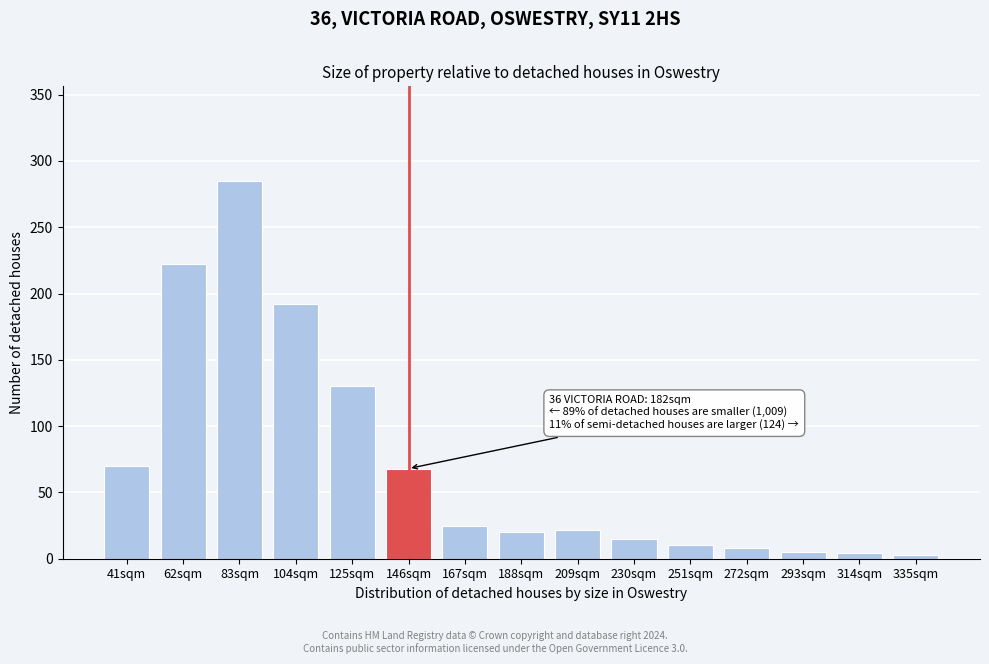

What is the label of the 5th bar from the right?

251sqm